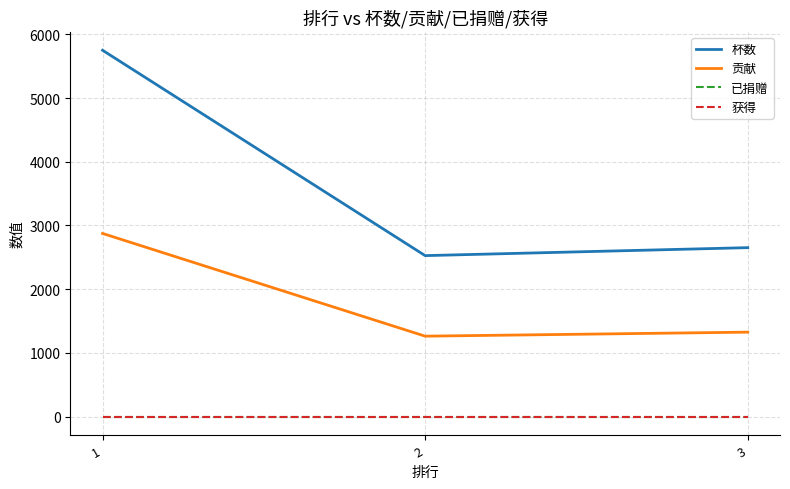

Does the chart have visible grid lines?

Yes